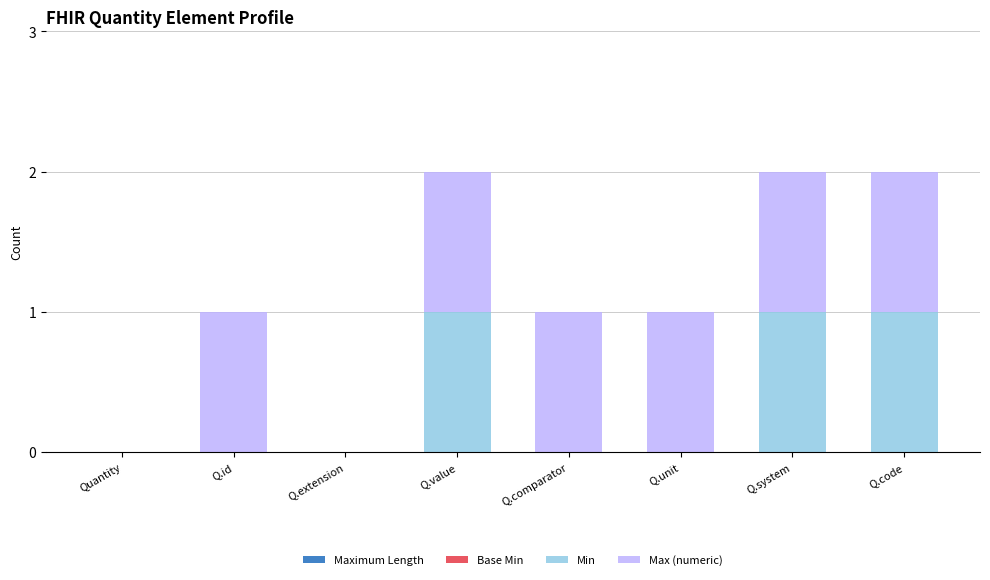

The Min series shows 0 at Q.unit. True or false?

True